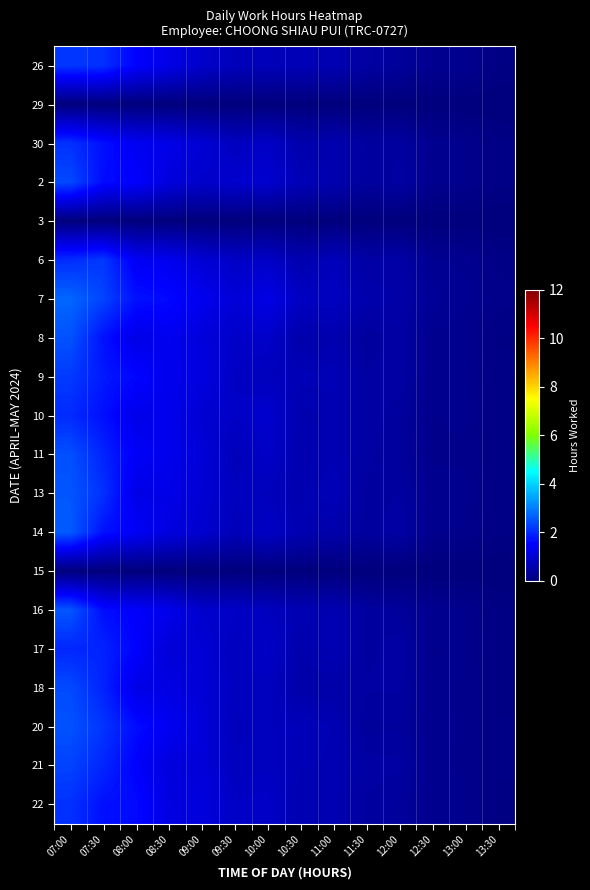

Reading left to right, transcribe all the data shown in this chart.

26: 07:00=2.1	07:30=2.1	08:00=1.5	08:30=1.3	09:00=0.9	09:30=0.7	10:00=0.7	10:30=0.7	11:00=0.6	11:30=0.4	12:00=0.3	12:30=0.2	13:00=0.2	13:30=0.1
29: 07:00=0.0	07:30=0.0	08:00=0.0	08:30=0.0	09:00=0.0	09:30=0.0	10:00=0.0	10:30=0.0	11:00=0.0	11:30=0.0	12:00=0.0	12:30=0.0	13:00=0.0	13:30=0.0
30: 07:00=2.1	07:30=1.7	08:00=1.4	08:30=1.3	09:00=1.0	09:30=0.8	10:00=0.9	10:30=0.6	11:00=0.6	11:30=0.4	12:00=0.4	12:30=0.2	13:00=0.2	13:30=0.1
2: 07:00=2.4	07:30=1.6	08:00=1.5	08:30=1.1	09:00=0.9	09:30=1.0	10:00=1.0	10:30=0.7	11:00=0.6	11:30=0.4	12:00=0.4	12:30=0.2	13:00=0.2	13:30=0.1
3: 07:00=0.0	07:30=0.0	08:00=0.0	08:30=0.0	09:00=0.0	09:30=0.0	10:00=0.0	10:30=0.0	11:00=0.0	11:30=0.0	12:00=0.0	12:30=0.0	13:00=0.0	13:30=0.0
6: 07:00=2.0	07:30=2.2	08:00=1.4	08:30=1.4	09:00=1.0	09:30=0.9	10:00=0.9	10:30=0.6	11:00=0.7	11:30=0.5	12:00=0.5	12:30=0.2	13:00=0.2	13:30=0.1
7: 07:00=2.7	07:30=2.3	08:00=1.7	08:30=1.6	09:00=1.4	09:30=1.0	10:00=1.2	10:30=0.8	11:00=0.8	11:30=0.6	12:00=0.5	12:30=0.3	13:00=0.2	13:30=0.2
8: 07:00=2.5	07:30=1.7	08:00=1.2	08:30=1.4	09:00=1.1	09:30=0.9	10:00=0.9	10:30=0.5	11:00=0.6	11:30=0.4	12:00=0.5	12:30=0.2	13:00=0.2	13:30=0.1
9: 07:00=2.2	07:30=1.8	08:00=1.6	08:30=1.3	09:00=1.2	09:30=0.8	10:00=0.7	10:30=0.7	11:00=0.7	11:30=0.4	12:00=0.5	12:30=0.2	13:00=0.2	13:30=0.1
10: 07:00=2.0	07:30=1.7	08:00=1.3	08:30=1.3	09:00=1.0	09:30=0.9	10:00=1.0	10:30=0.6	11:00=0.6	11:30=0.5	12:00=0.4	12:30=0.2	13:00=0.2	13:30=0.1
11: 07:00=2.4	07:30=1.9	08:00=1.4	08:30=1.3	09:00=1.1	09:30=0.7	10:00=0.9	10:30=0.6	11:00=0.6	11:30=0.4	12:00=0.4	12:30=0.2	13:00=0.2	13:30=0.1
13: 07:00=2.5	07:30=2.1	08:00=1.2	08:30=1.3	09:00=1.0	09:30=0.8	10:00=0.7	10:30=0.6	11:00=0.7	11:30=0.4	12:00=0.4	12:30=0.2	13:00=0.2	13:30=0.1
14: 07:00=2.6	07:30=1.7	08:00=1.4	08:30=1.2	09:00=1.0	09:30=0.7	10:00=0.9	10:30=0.6	11:00=0.5	11:30=0.4	12:00=0.5	12:30=0.2	13:00=0.2	13:30=0.1
15: 07:00=0.0	07:30=0.0	08:00=0.0	08:30=0.0	09:00=0.0	09:30=0.0	10:00=0.0	10:30=0.0	11:00=0.0	11:30=0.0	12:00=0.0	12:30=0.0	13:00=0.0	13:30=0.0
16: 07:00=2.5	07:30=1.7	08:00=1.5	08:30=1.3	09:00=0.9	09:30=0.9	10:00=0.8	10:30=0.6	11:00=0.6	11:30=0.4	12:00=0.4	12:30=0.2	13:00=0.2	13:30=0.1
17: 07:00=2.0	07:30=1.9	08:00=1.5	08:30=1.1	09:00=1.0	09:30=0.8	10:00=0.9	10:30=0.6	11:00=0.7	11:30=0.4	12:00=0.5	12:30=0.2	13:00=0.2	13:30=0.1
18: 07:00=2.4	07:30=1.9	08:00=1.2	08:30=1.2	09:00=1.1	09:30=0.8	10:00=0.8	10:30=0.5	11:00=0.5	11:30=0.4	12:00=0.4	12:30=0.2	13:00=0.2	13:30=0.1
20: 07:00=2.5	07:30=2.1	08:00=1.6	08:30=1.4	09:00=1.1	09:30=0.7	10:00=0.8	10:30=0.7	11:00=0.7	11:30=0.4	12:00=0.4	12:30=0.2	13:00=0.2	13:30=0.1
21: 07:00=2.3	07:30=2.0	08:00=1.5	08:30=1.1	09:00=1.1	09:30=0.8	10:00=0.8	10:30=0.7	11:00=0.6	11:30=0.5	12:00=0.4	12:30=0.2	13:00=0.2	13:30=0.1
22: 07:00=2.1	07:30=1.7	08:00=1.6	08:30=1.2	09:00=1.1	09:30=0.8	10:00=0.9	10:30=0.6	11:00=0.6	11:30=0.4	12:00=0.4	12:30=0.2	13:00=0.2	13:30=0.1